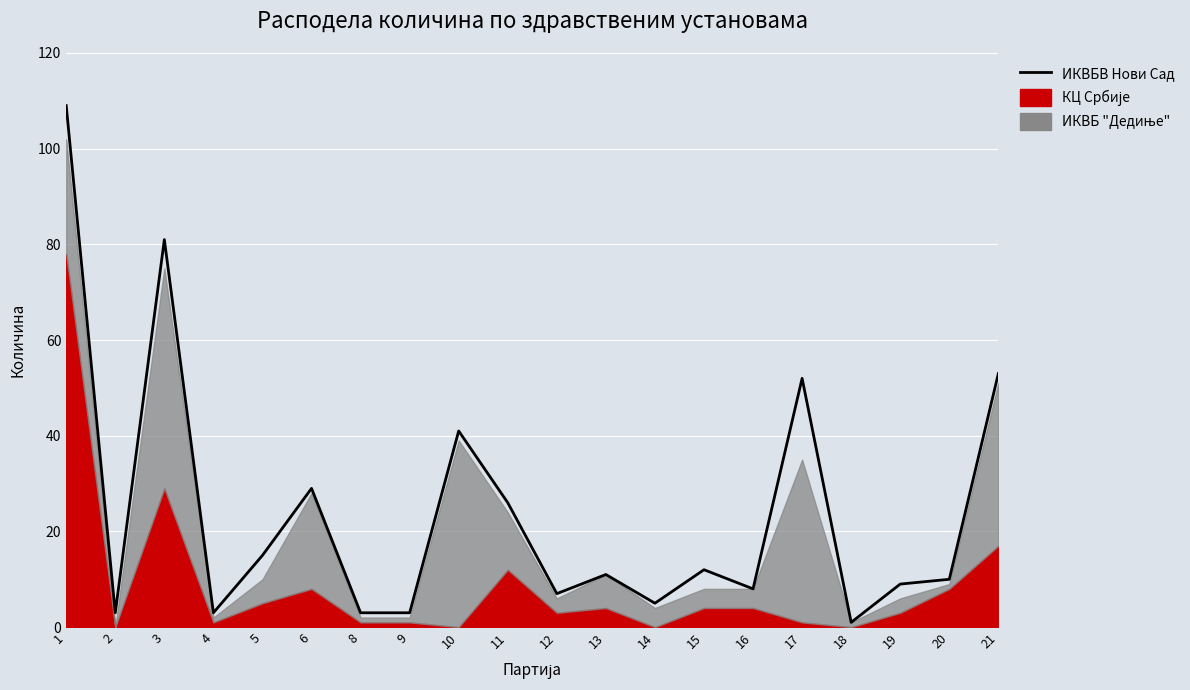

How many points are higher than both their immediate neighbors (excluding endpoints)?

6